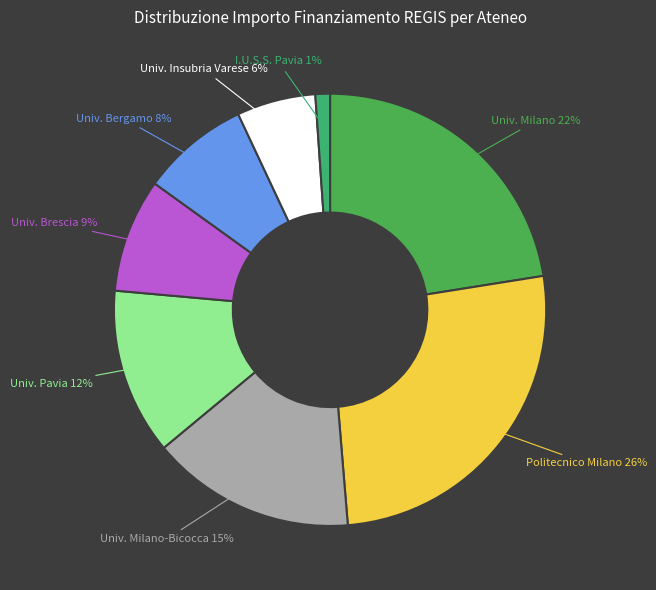

To the nearest percent, what portion does Univ. Insubria Varese represent?

6%